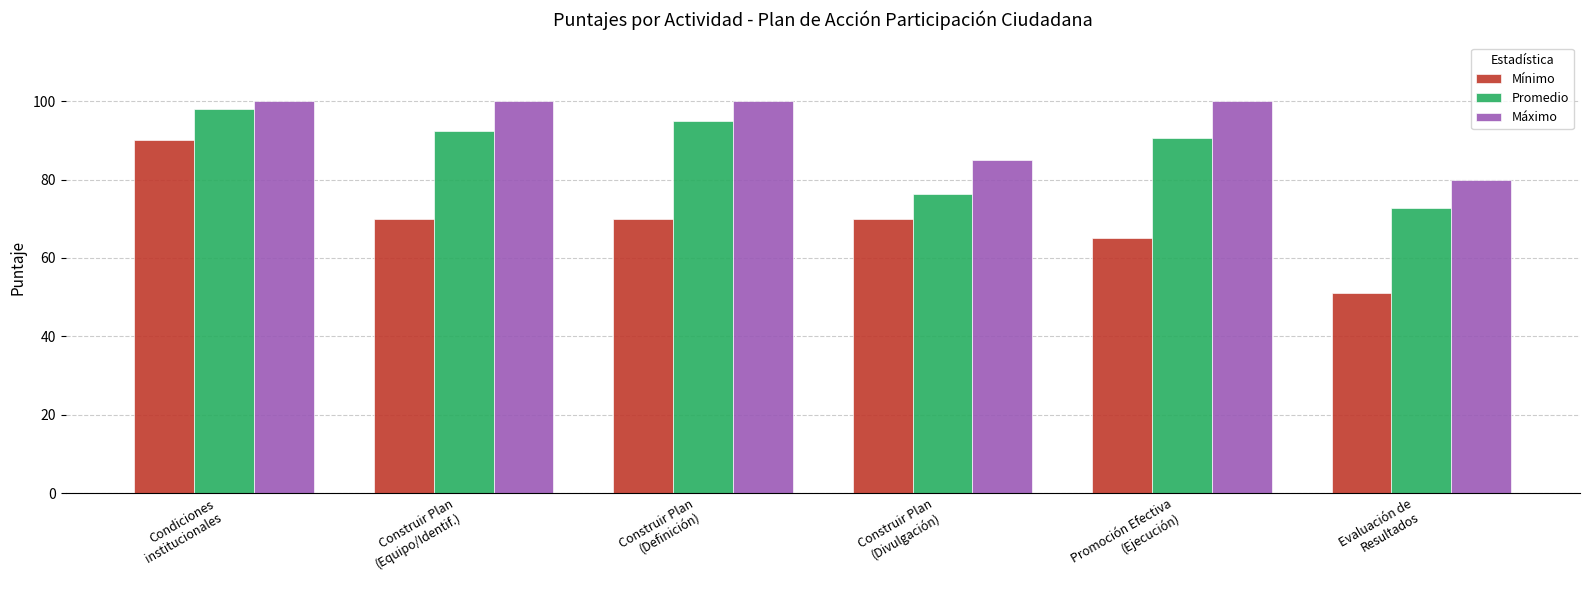

What is the highest value of the Promedio series?

98.0